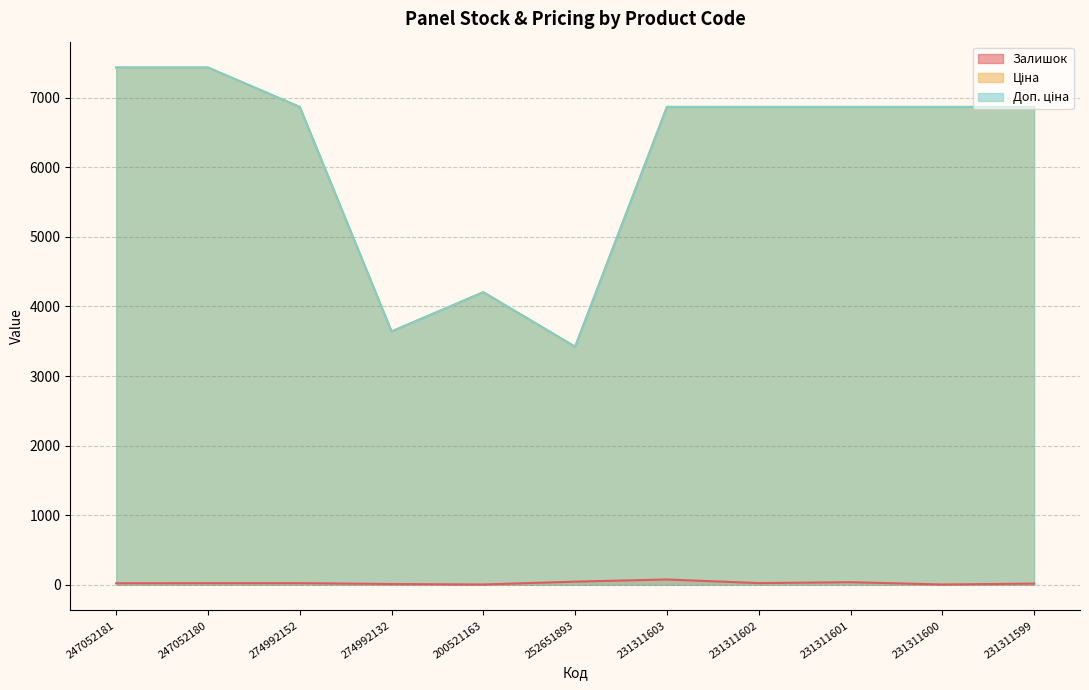

How many lines are shown in the chart?

3